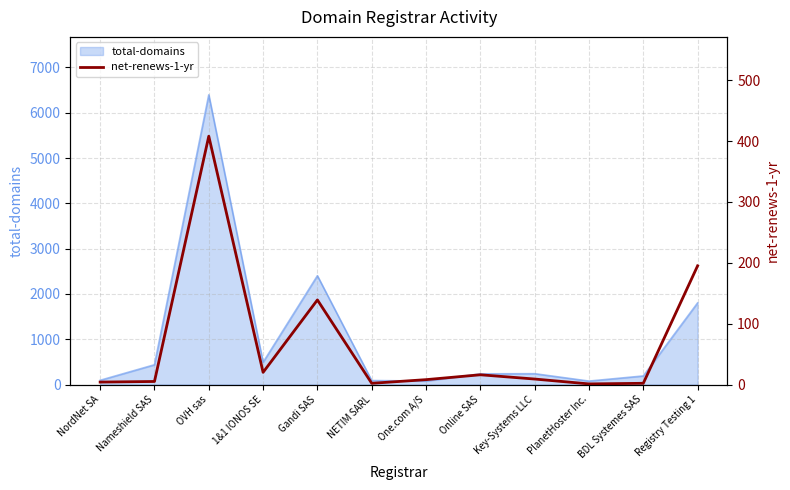

Does the chart have visible grid lines?

Yes